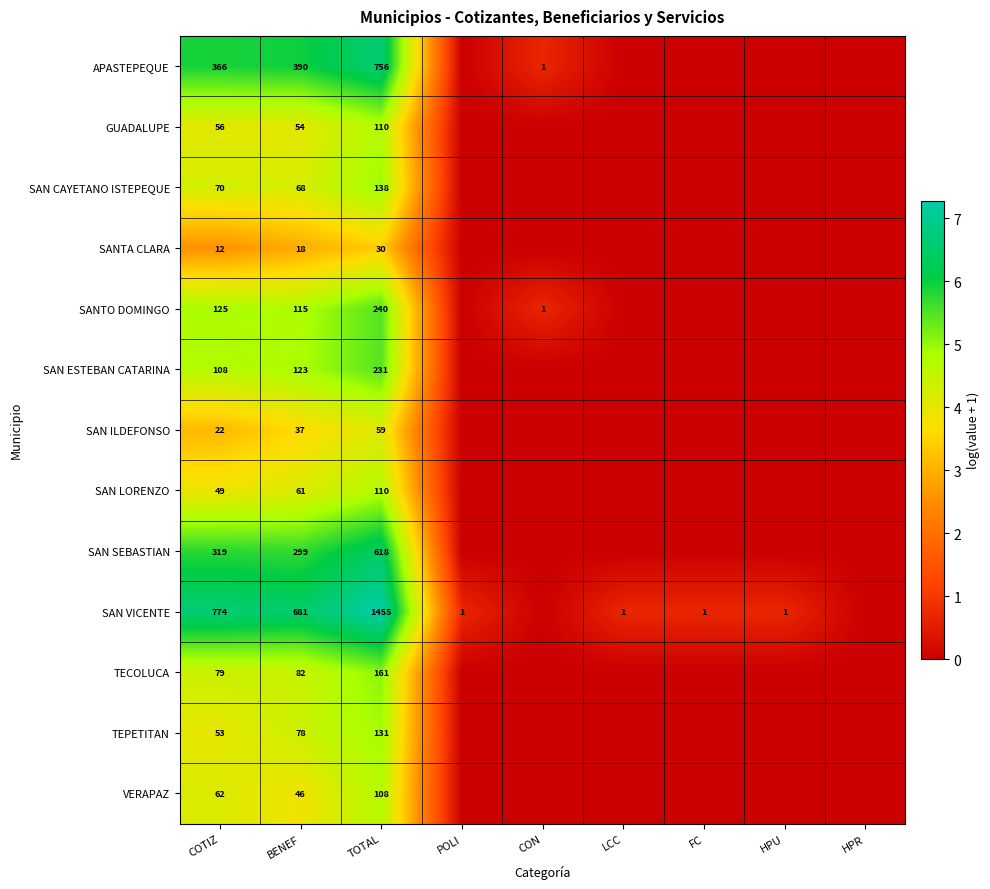

How many data points does each series have?

9